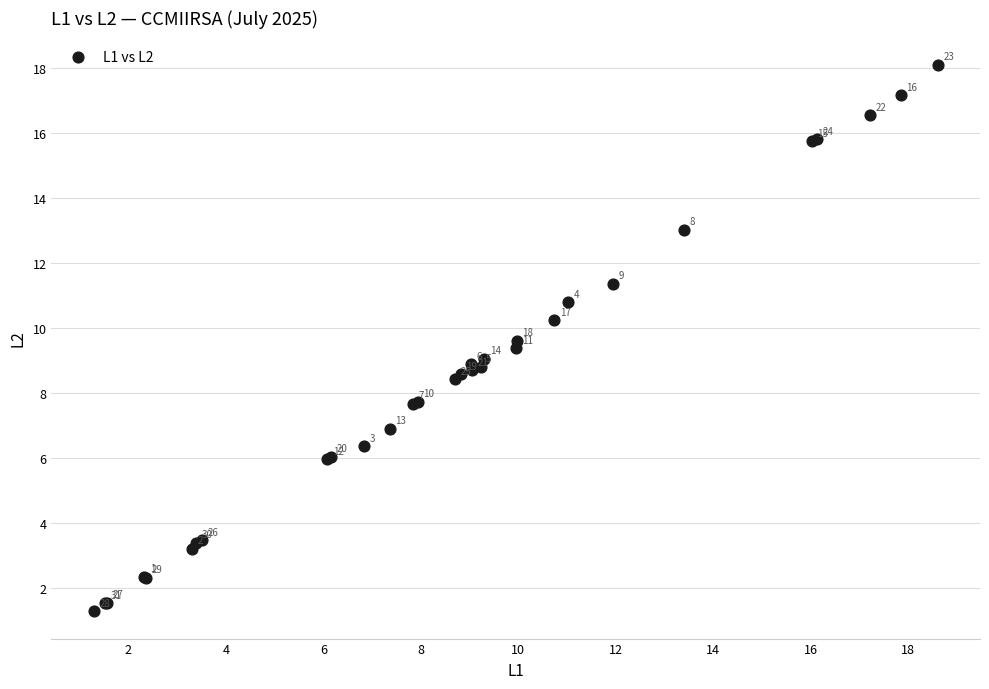

What Y value in the scatter plot is closest to 9?

9.0